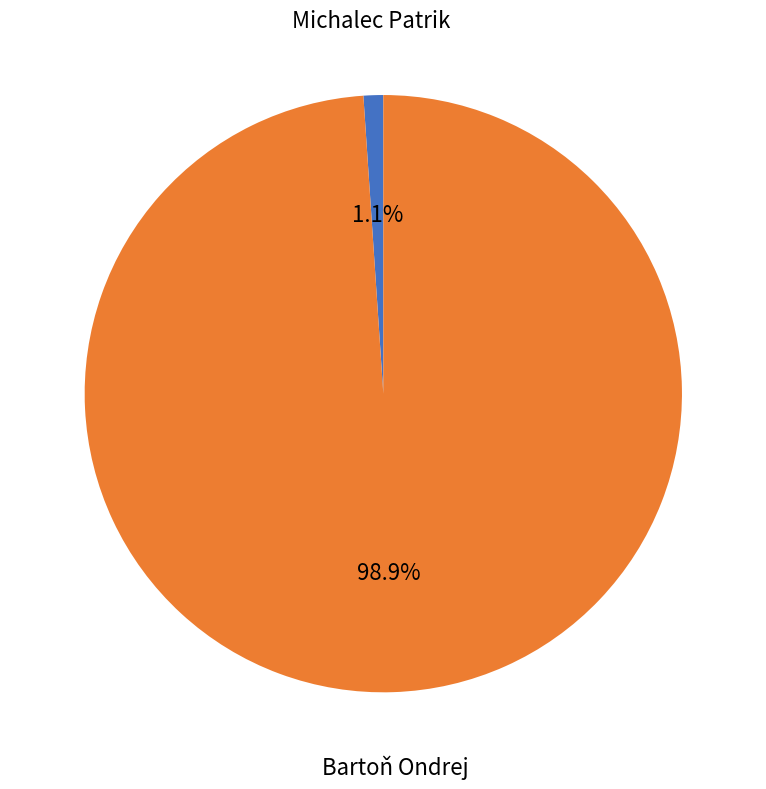

To the nearest percent, what is the difference between the largest and smallest slice percentages?

98%